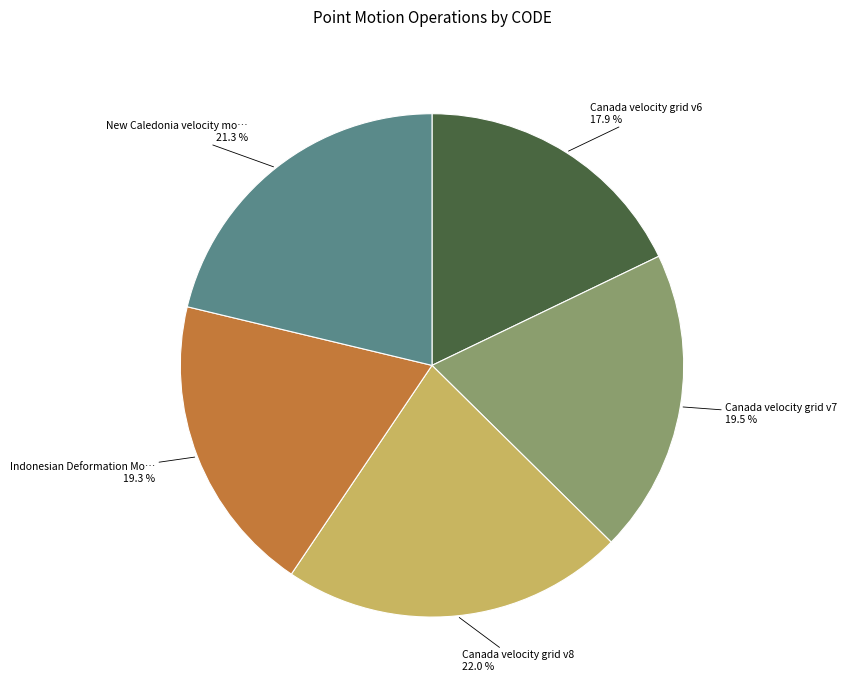

To the nearest percent, what is the difference between the largest and smallest slice percentages?

4%